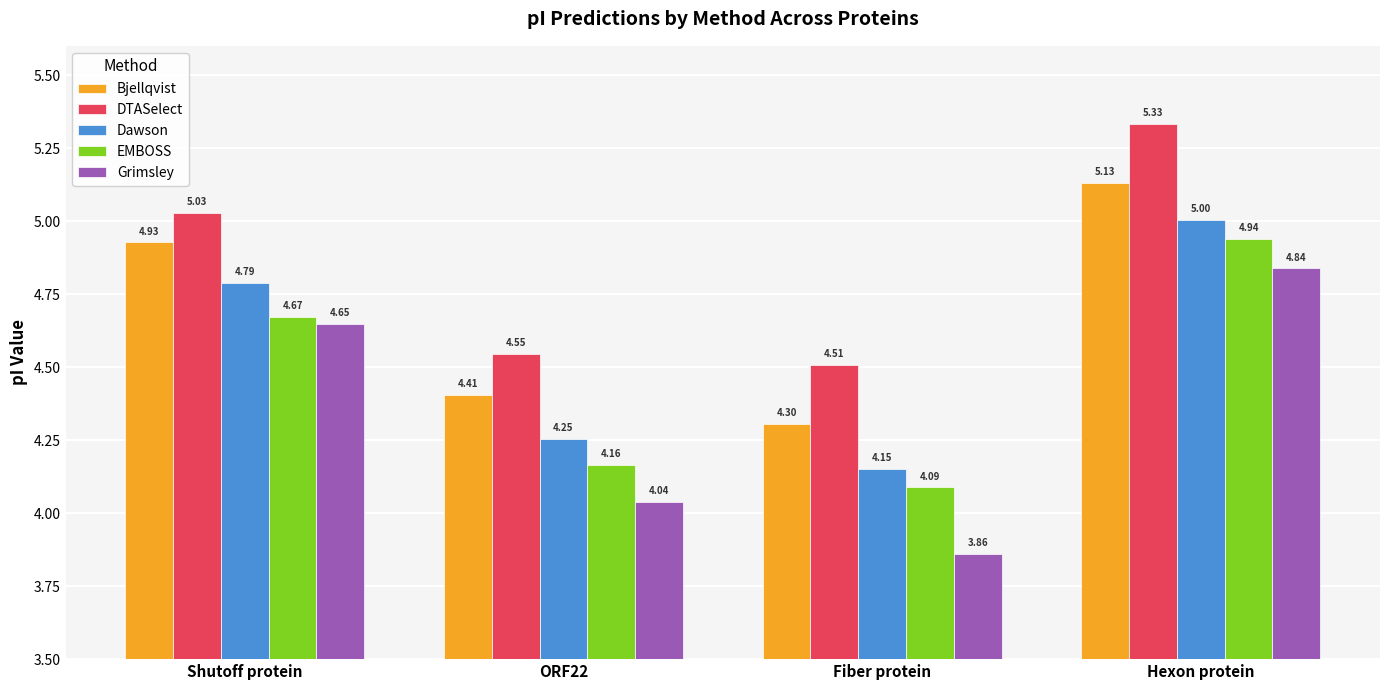

What is the approximate value of Bjellqvist at ORF22?

4.4